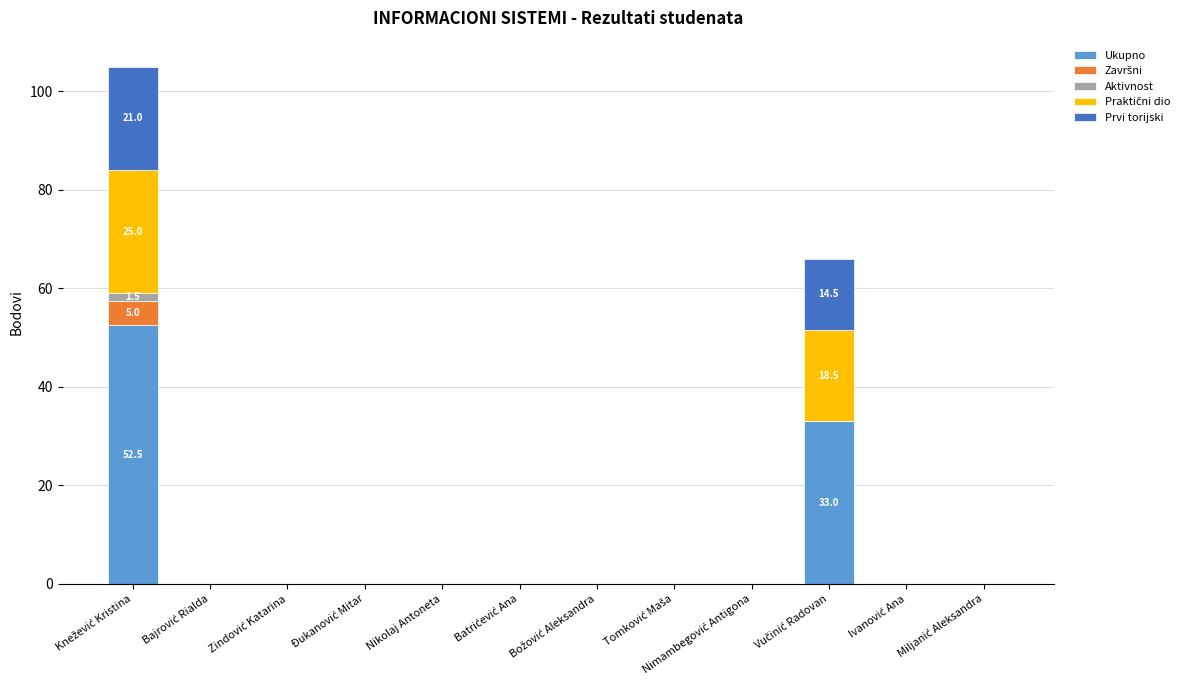

What is the highest value of the Ukupno series?

52.5